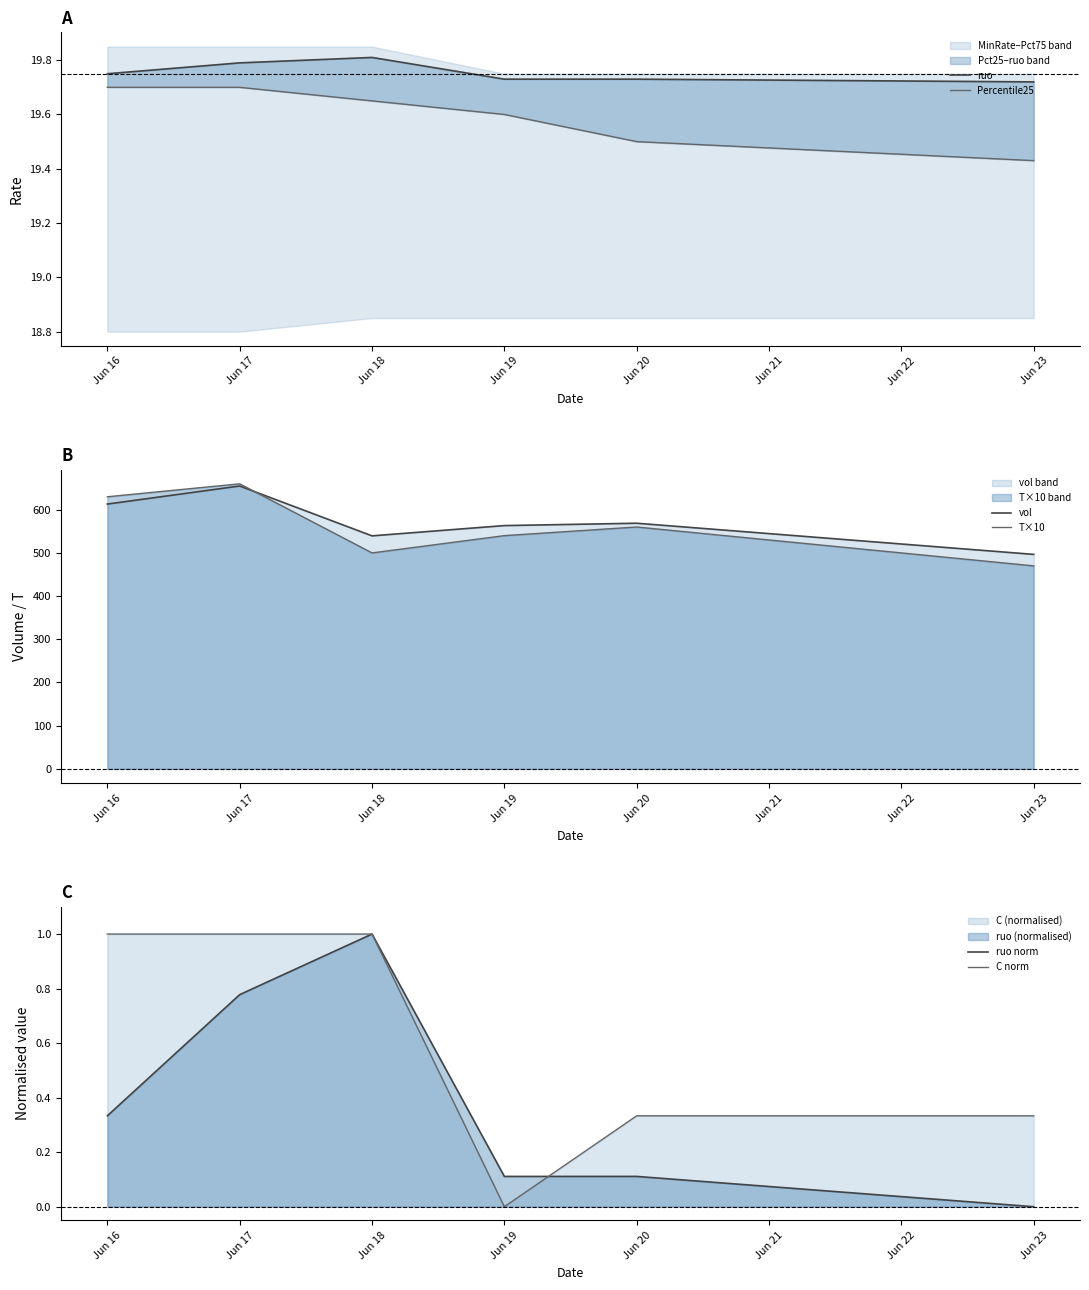

At which label does ruo norm reach its minimum?

Jun 23